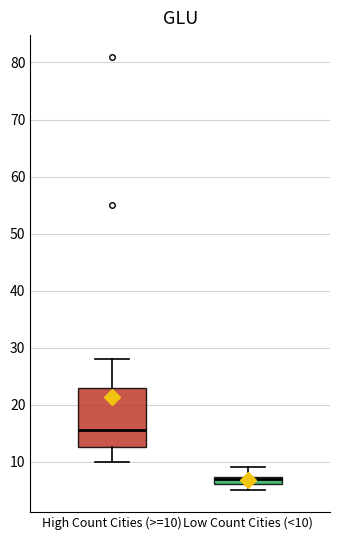

Which box is the tallest, from its lower edge to its upper edge?

High Count Cities (>=10)